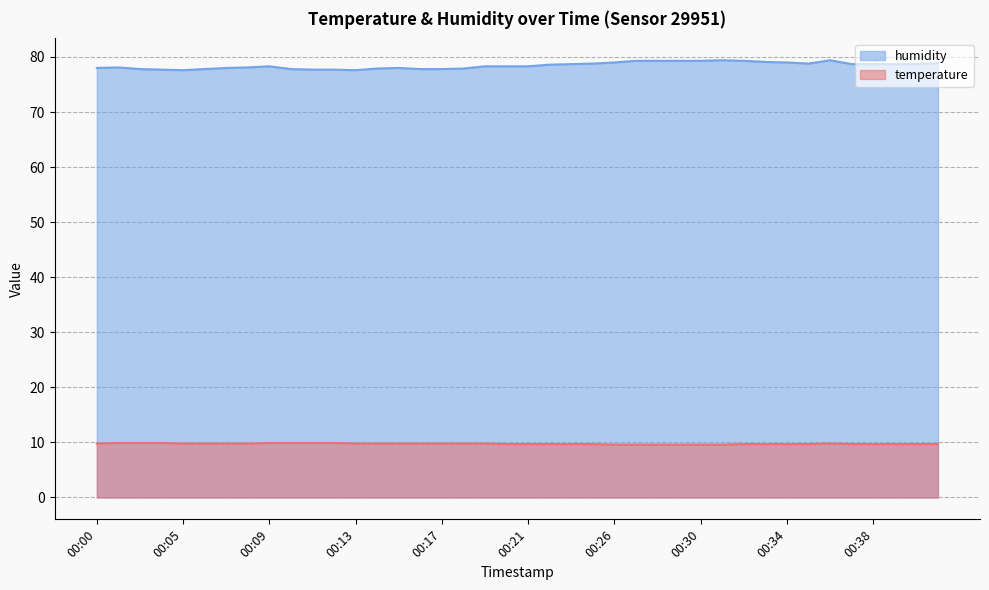

True or false: temperature and humidity cross at least once.

False